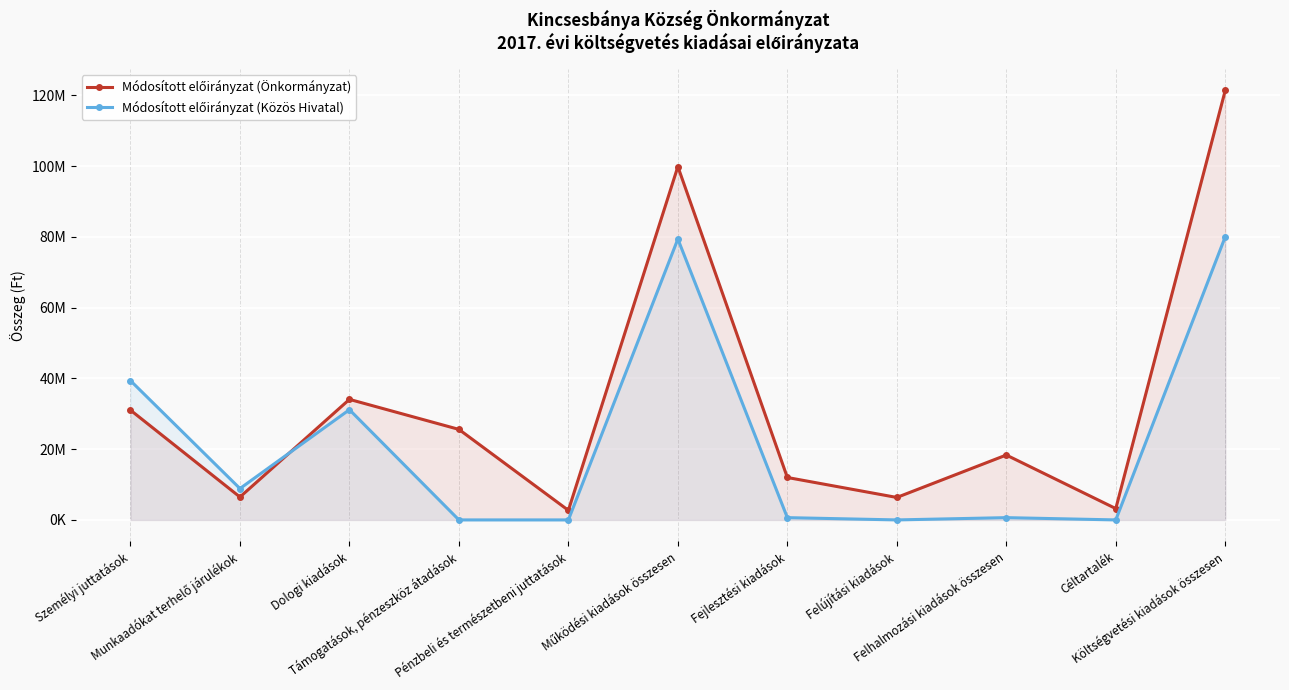

How many data points in Módosított előirányzat (Önkormányzat) are less than 18347730?

5